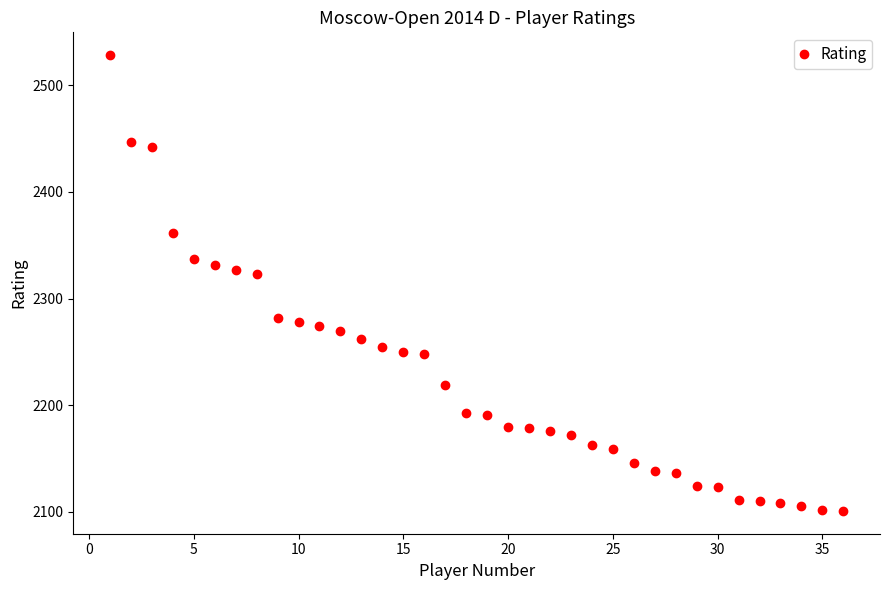

What is the difference between the maximum and second lowest values?

426